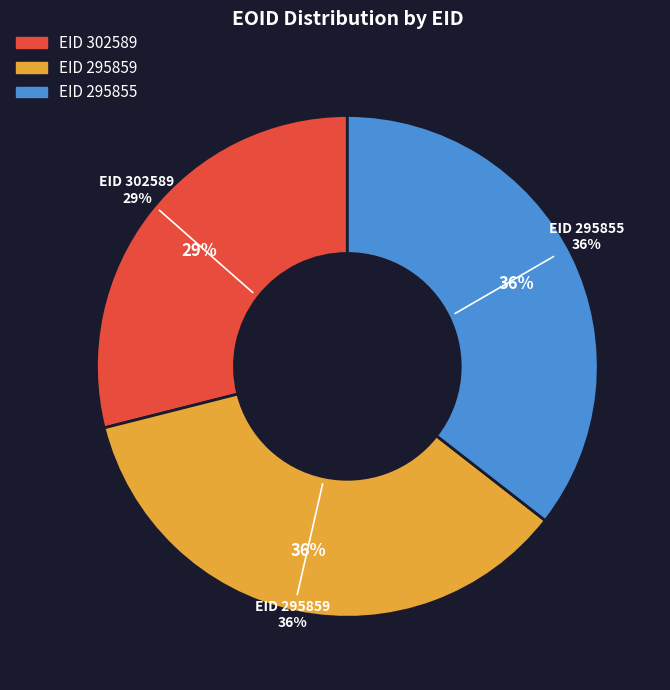

To the nearest percent, what percentage of the pie is 302589?

29%